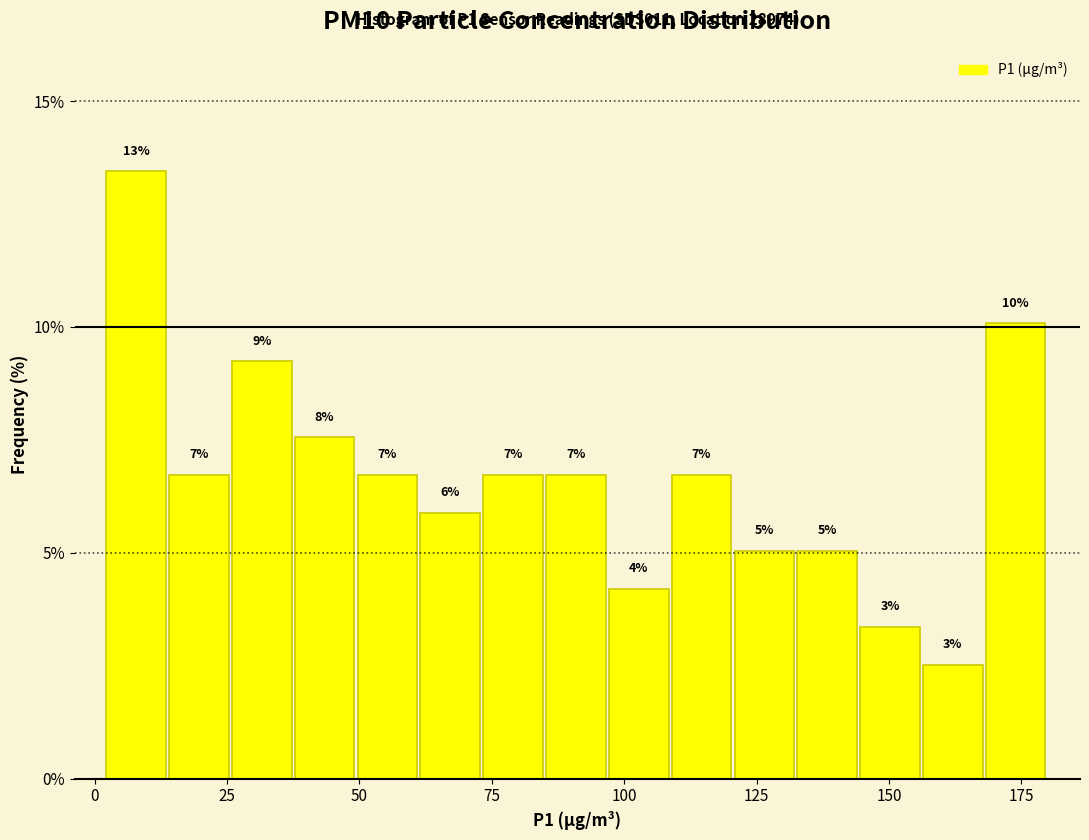

Read against the x-axis, roughly where is the centre of the tallest bar?

10